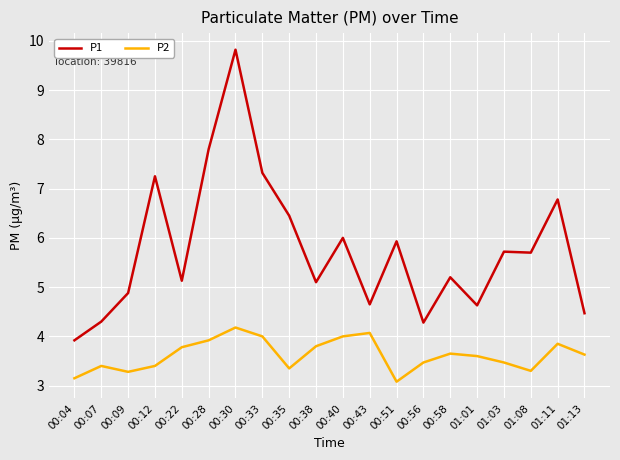

What position from the left is 00:51?

13